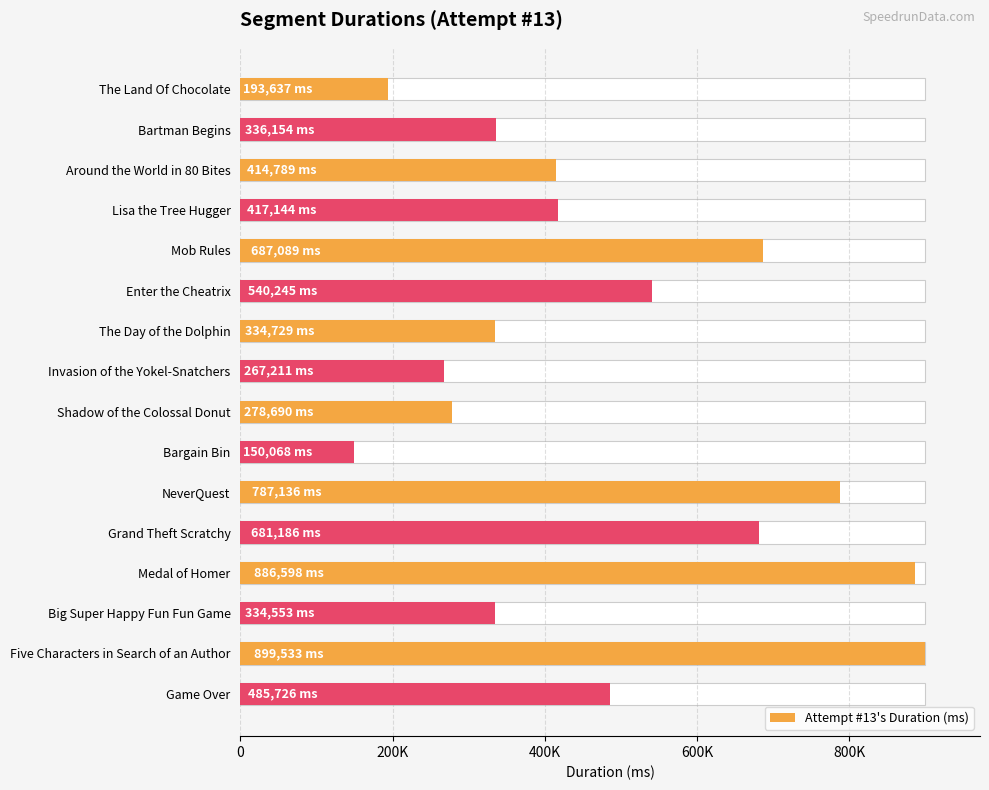

Read the value at The Land Of Chocolate.

193637